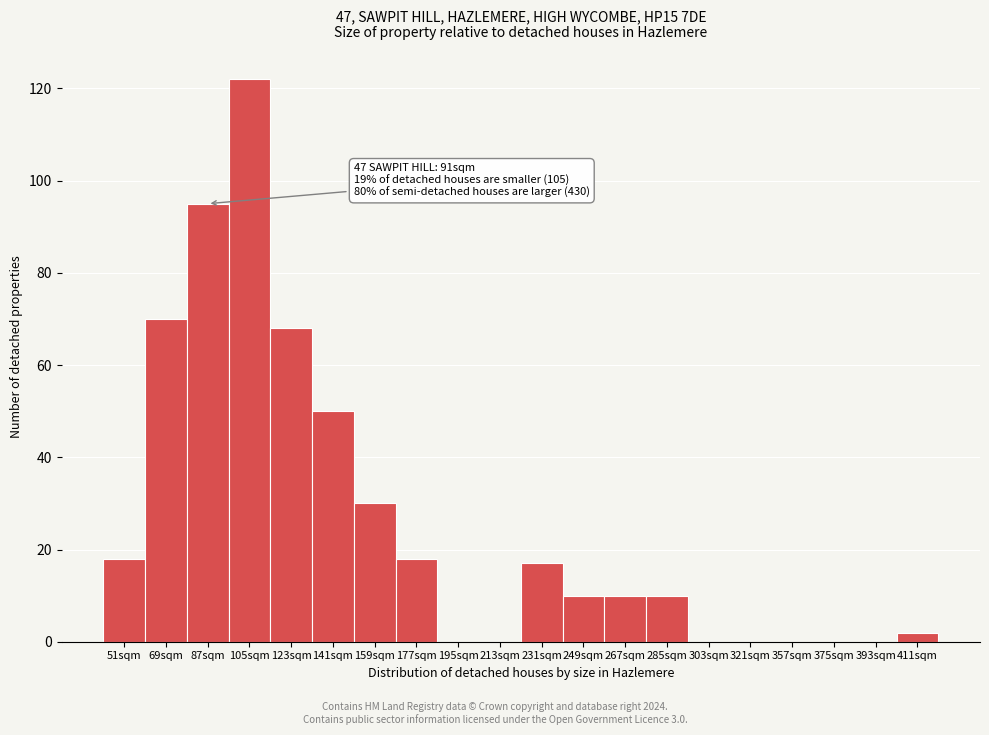

Reading left to right, extract all data points from this chart.

51sqm=18	69sqm=70	87sqm=95	105sqm=122	123sqm=68	141sqm=50	159sqm=30	177sqm=18	195sqm=0	213sqm=0	231sqm=17	249sqm=10	267sqm=10	285sqm=10	303sqm=0	321sqm=0	357sqm=0	375sqm=0	393sqm=0	411sqm=2